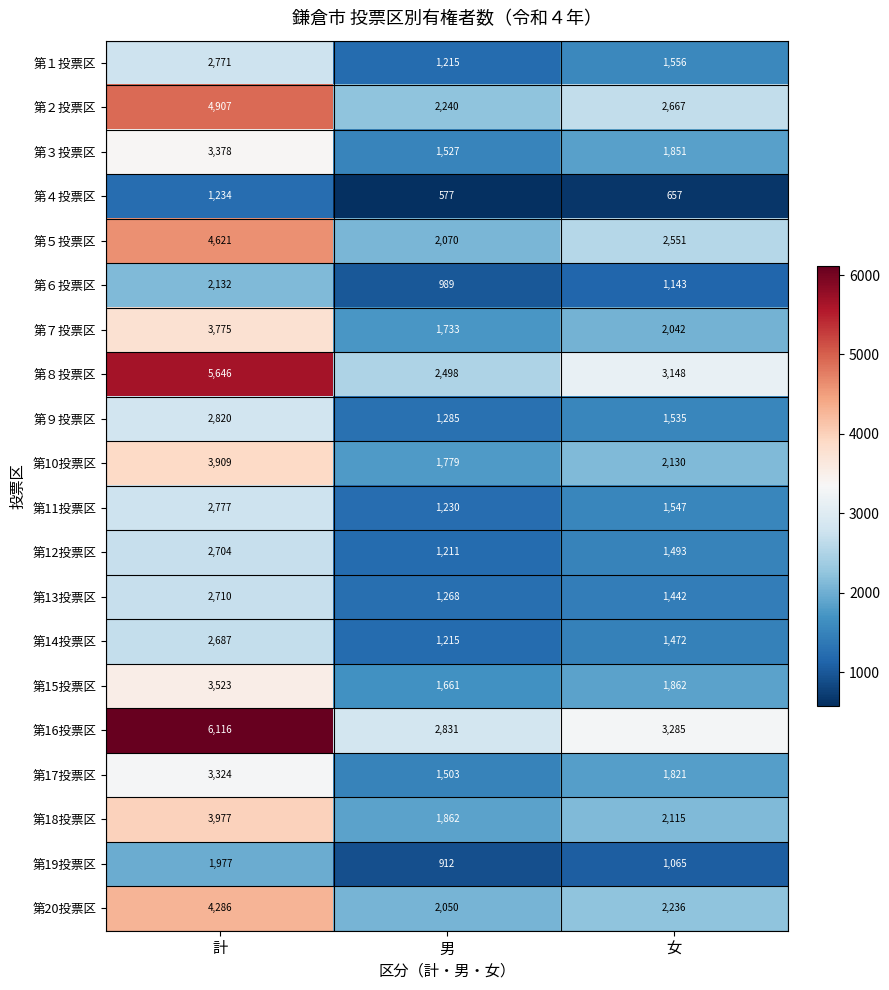

Between 男 and 女, which series saw the biggest shift?

第８投票区